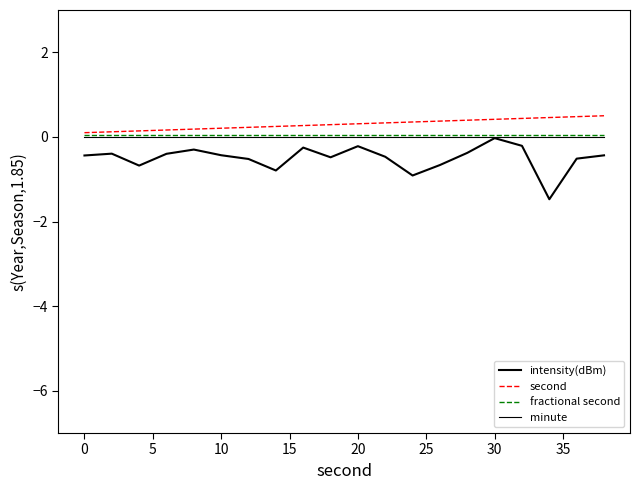

Which series has the widest spread of values?

intensity(dBm)